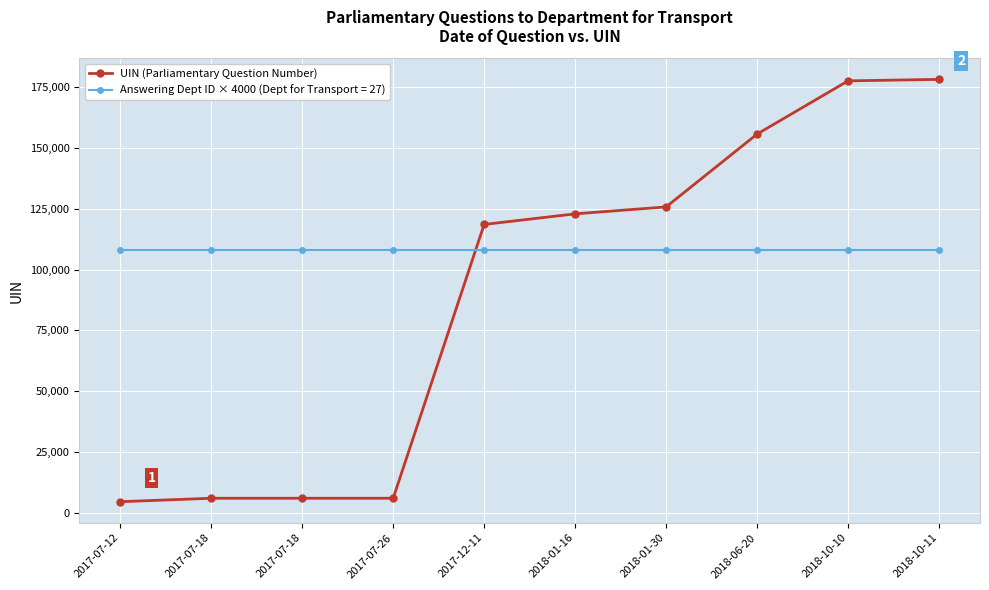

Reading left to right, what are all the values shown in this chart?

4564	5978	5981	5981	118614	122973	125828	155788	177678	178285